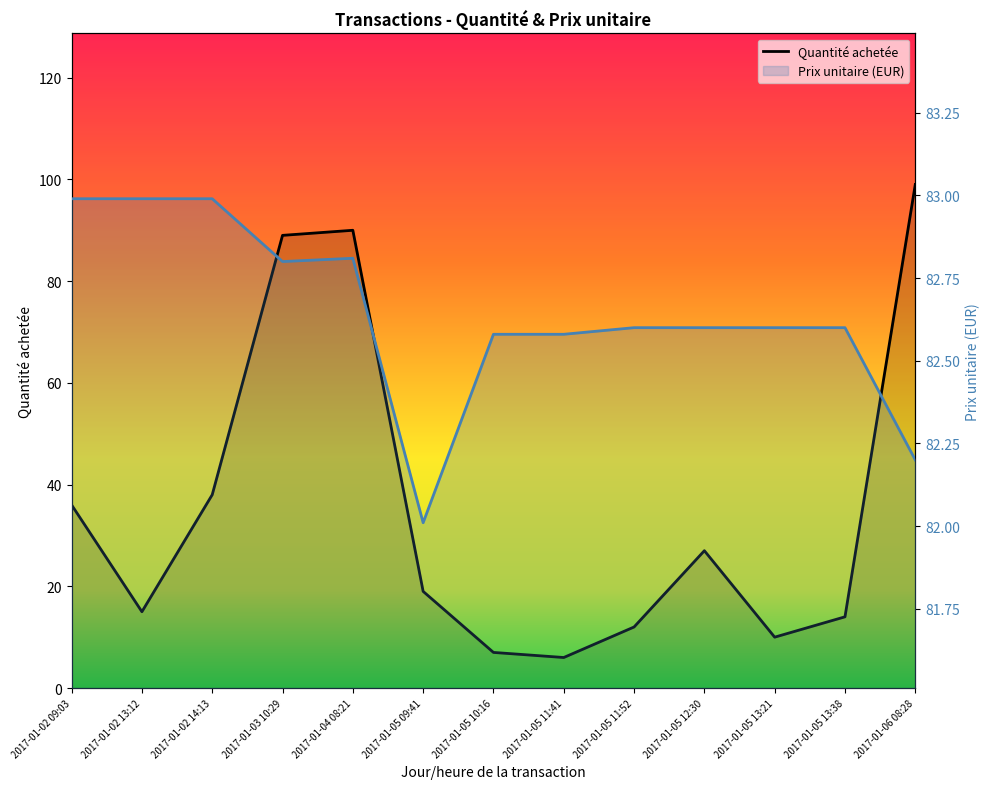

True or false: Quantité achetée has a value of 7.6 at 2017-01-05 13:38.

False